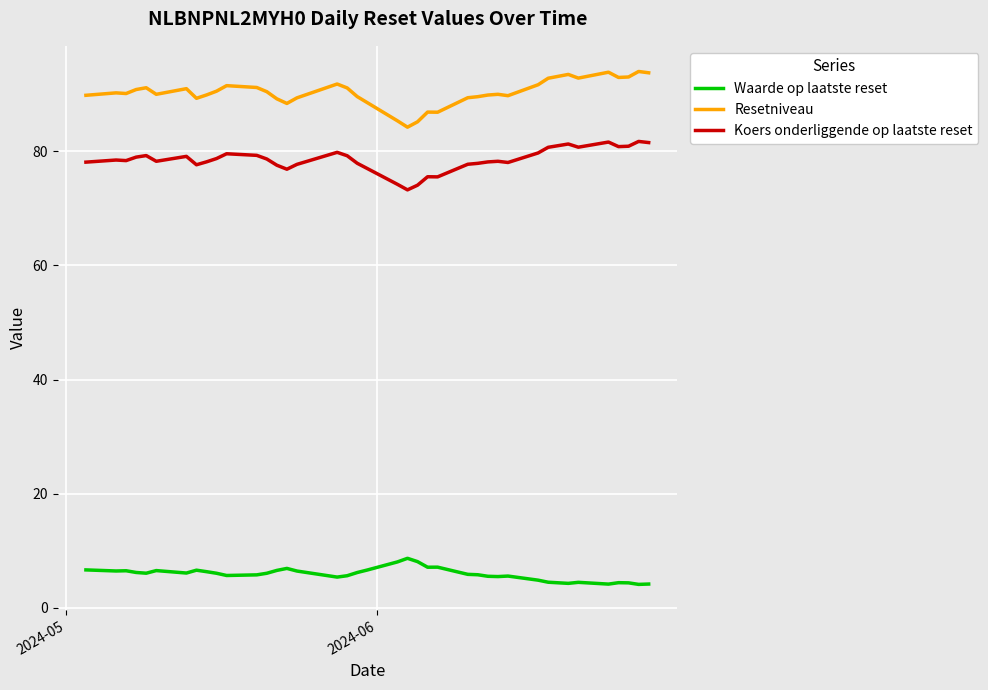

Rank the series by their maximum value, from highest to lowest.

Resetniveau, Koers onderliggende op laatste reset, Waarde op laatste reset